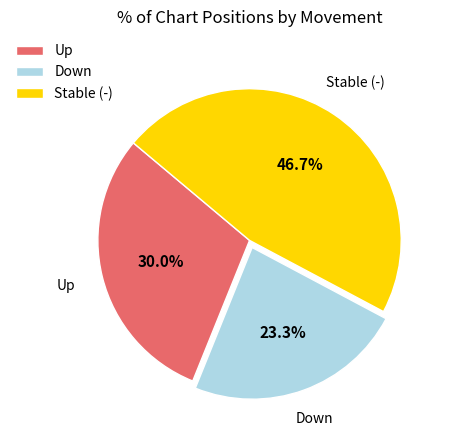

What portion of the pie excludes Up?

70.0%